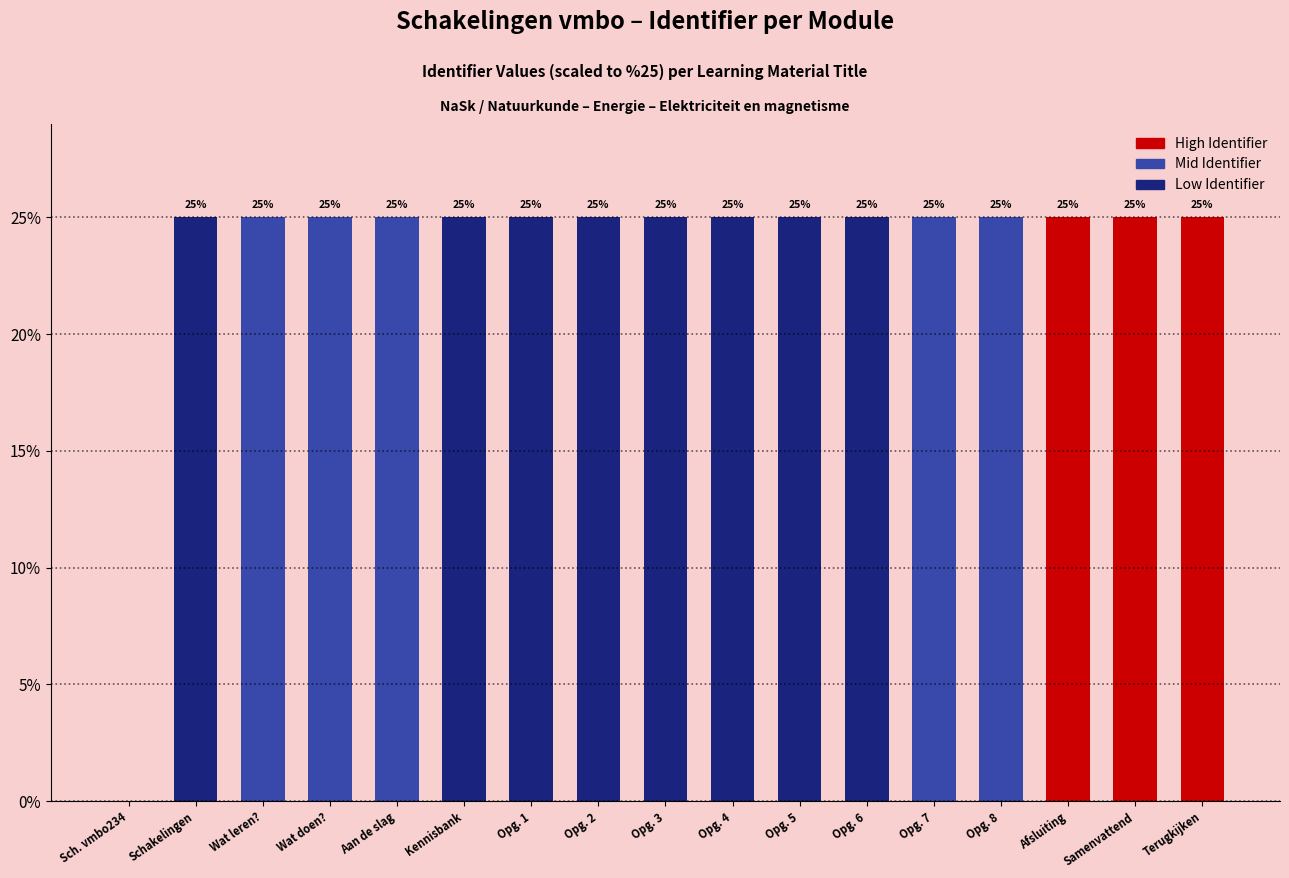

True or false: the data shows 6.3 at Wat leren?.

False